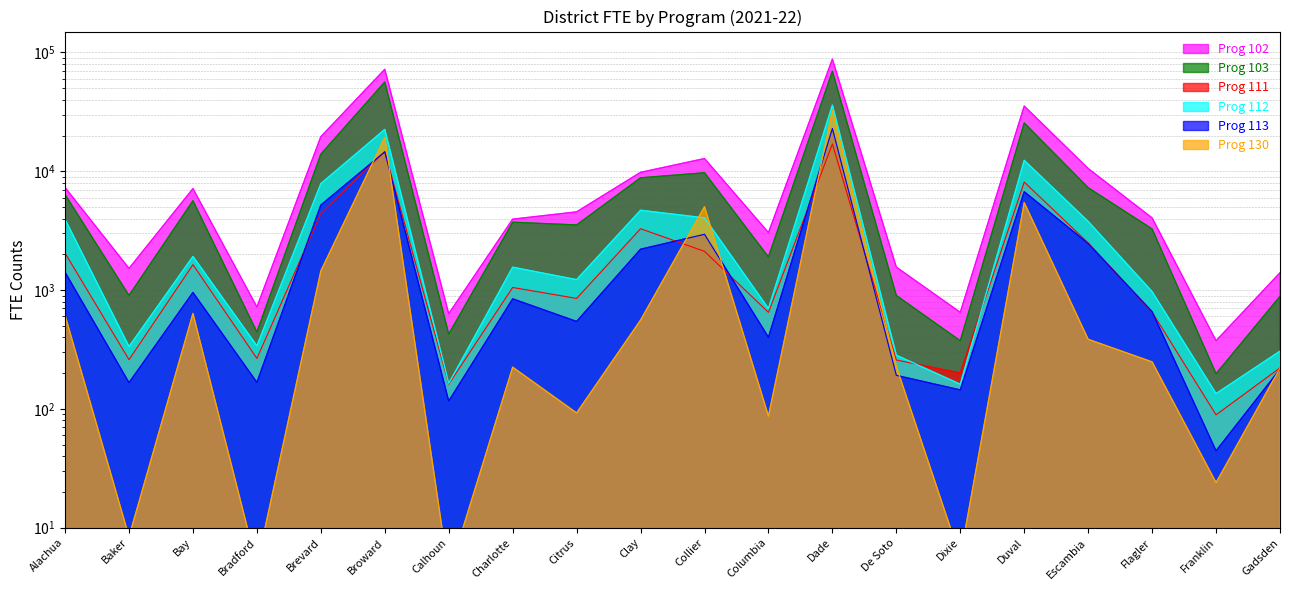

Where do Prog 111 and Prog 113 first cross each other?

Bradford and Brevard